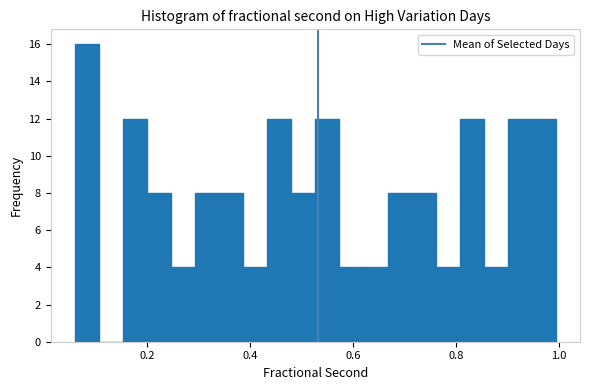

Around what value on the x-axis is the tallest bar? Give the approximate position of its centre, as read against the axis.

0.08